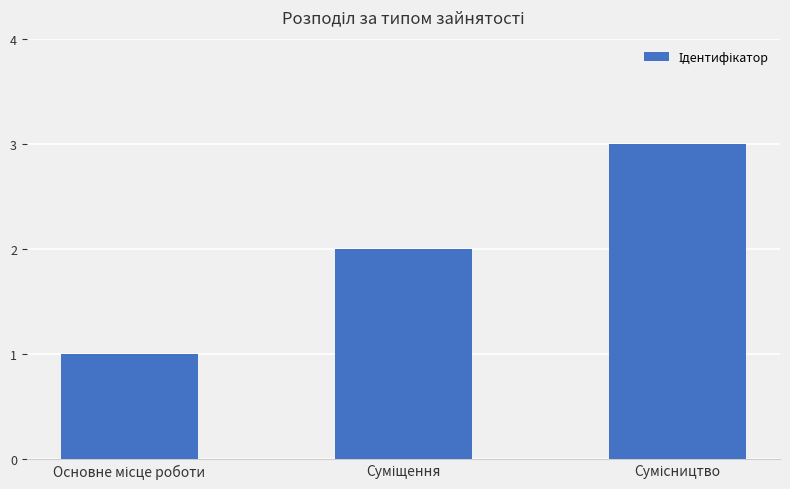

Reading left to right, what are all the values shown in this chart?

1	2	3